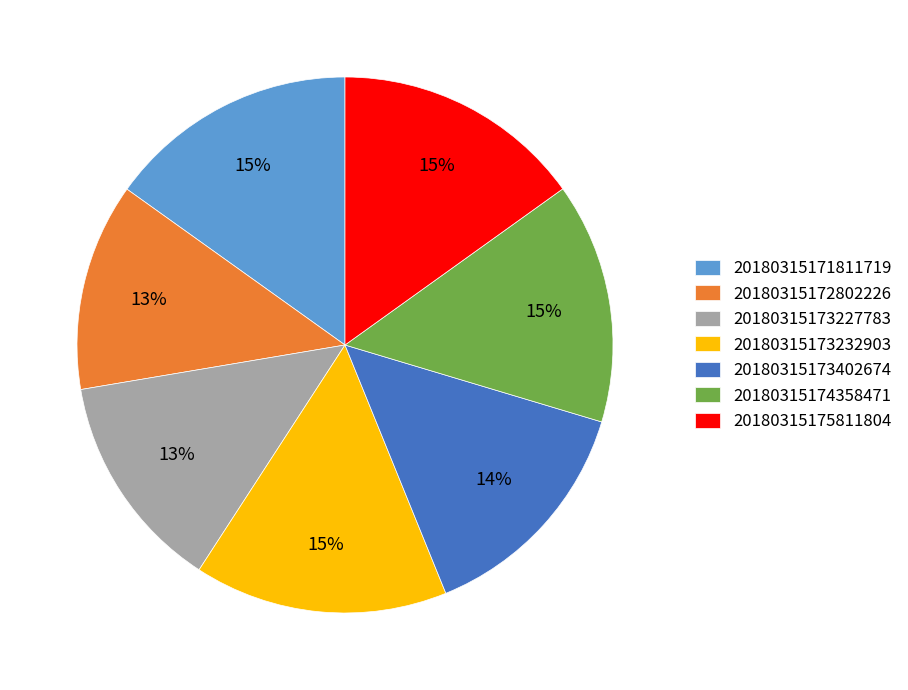

What is the smallest slice in the pie chart?

20180315172802226